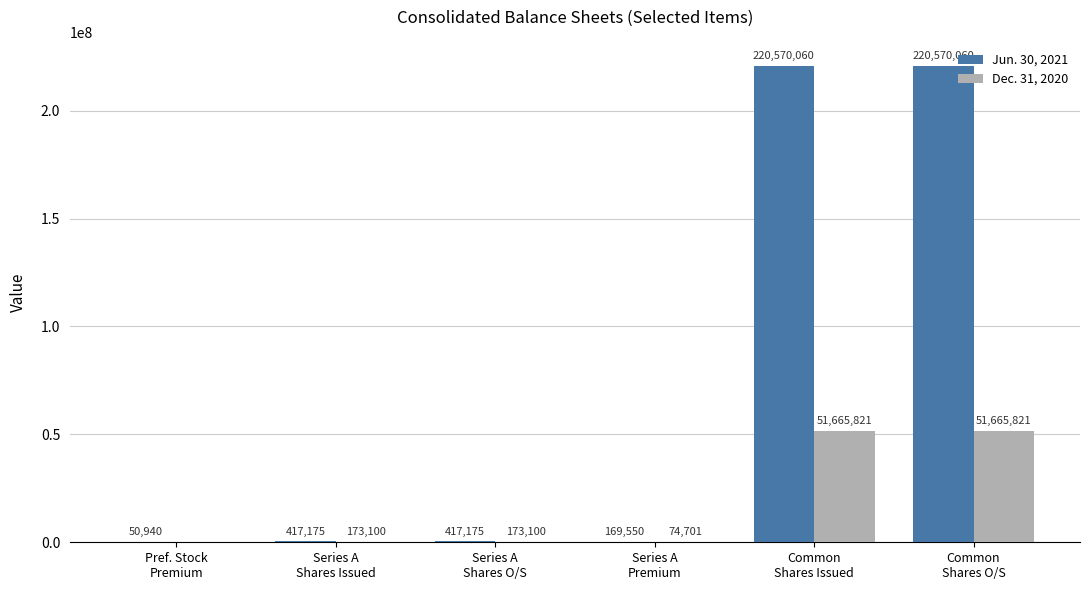

Which series has the largest total across all categories?

Jun. 30, 2021